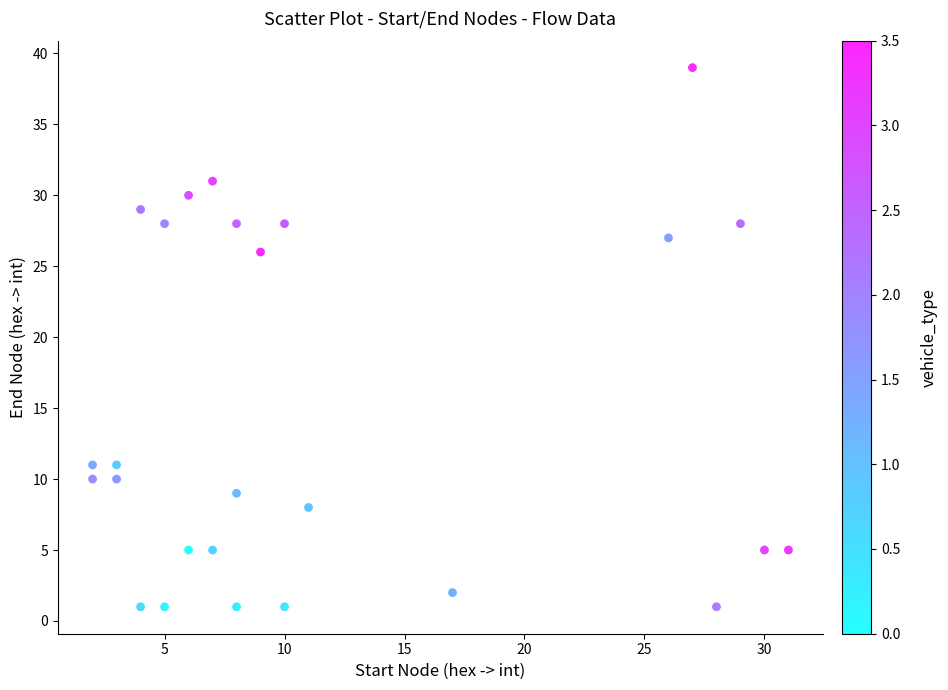

What Y value in the scatter plot is closest to 20?

26